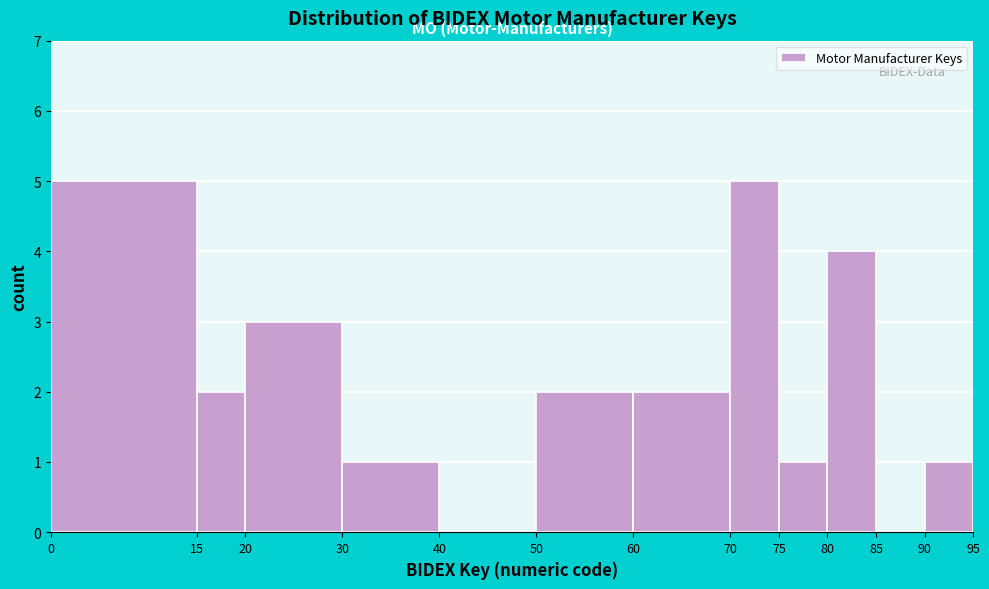

What is the height of the bar covering 30 to 40 on the x-axis? The values are not printed on the chart, so give them approximately, as read against the axis.

1